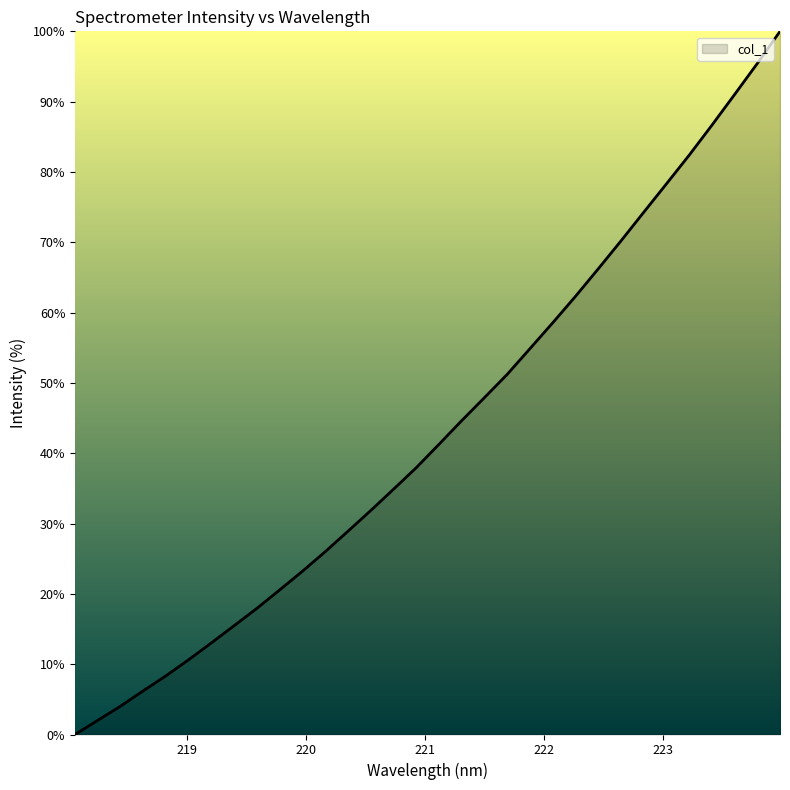

What is the difference between the maximum and minimum values?

100.0